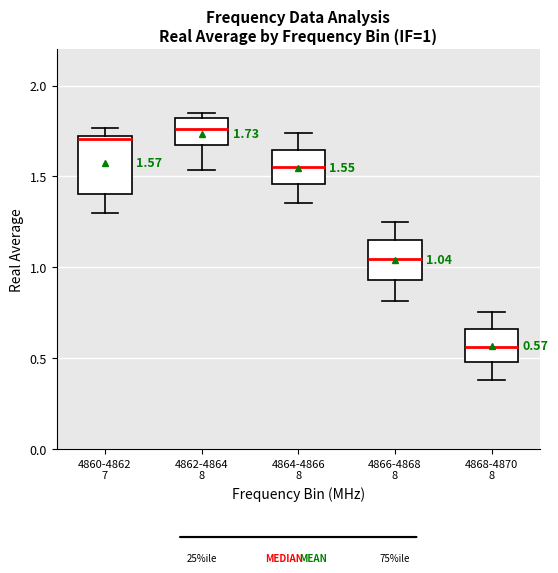

Comparing the boxes themselves (not the whiskers), which one is the tallest?

4860-4862 7